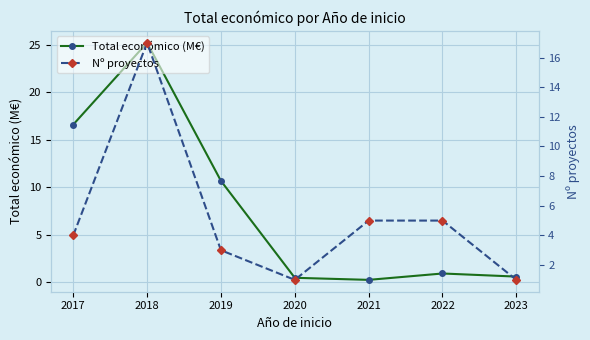

The Total económico (M€) series shows 0.7 at 2020. True or false?

False